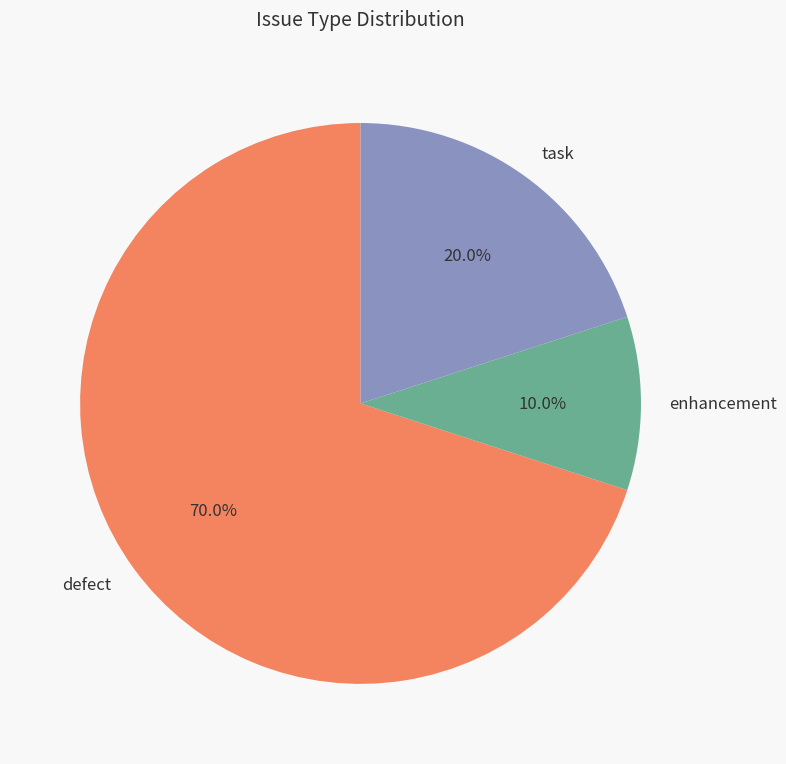

Is it true that task is 8% of the pie?

False